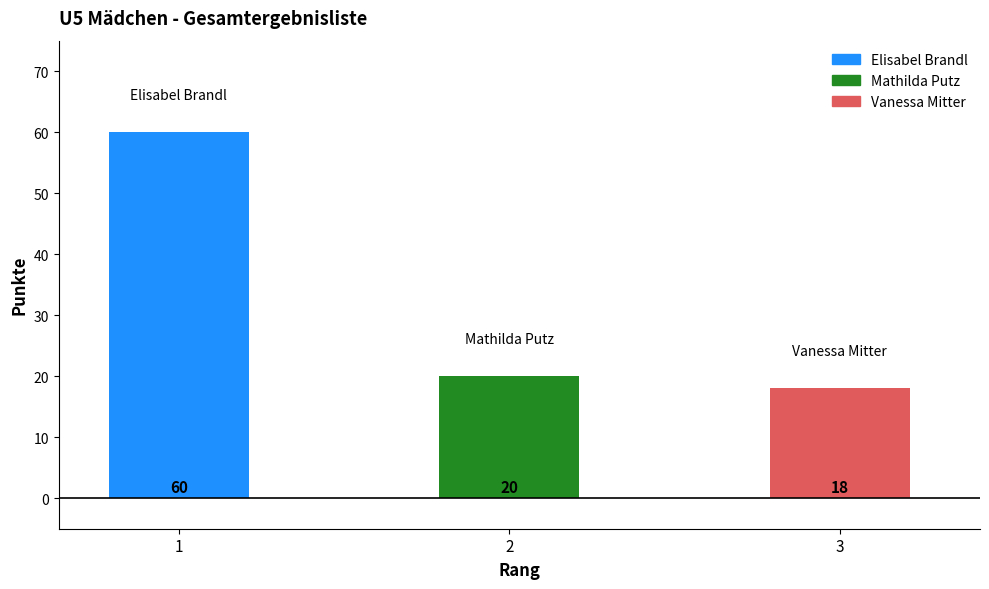

How many data points does each series have?

3